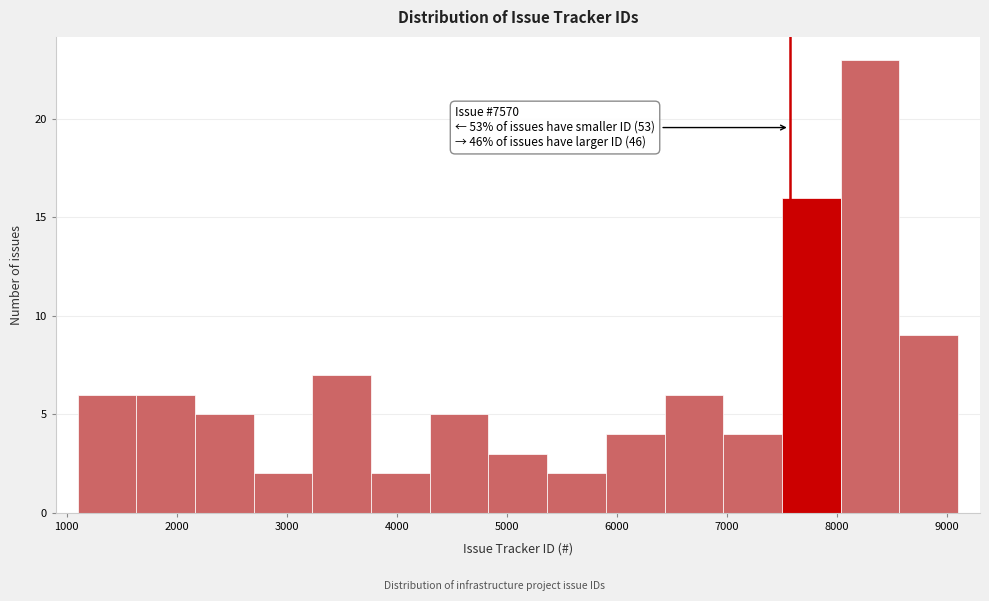

Over which range of the x-axis is the bar tallest?

8000 to 8600